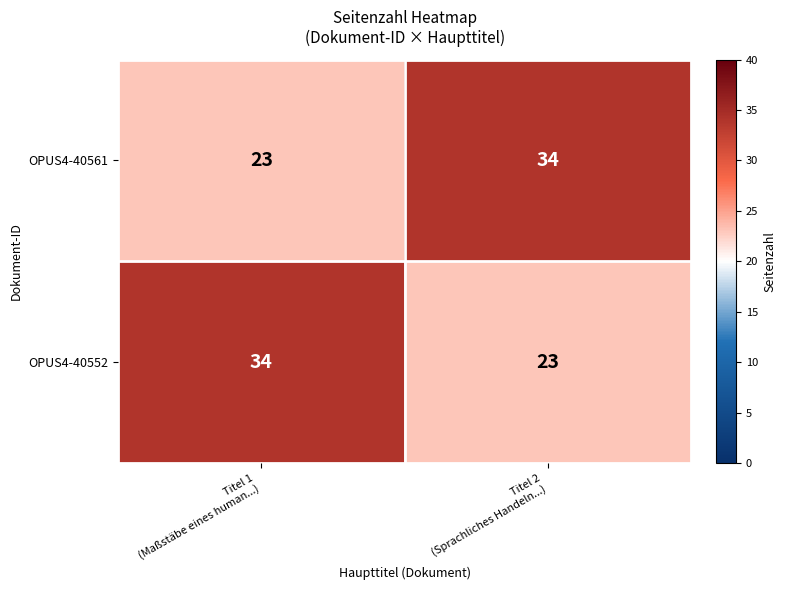

What is the sum of all OPUS4-40561 values?

57